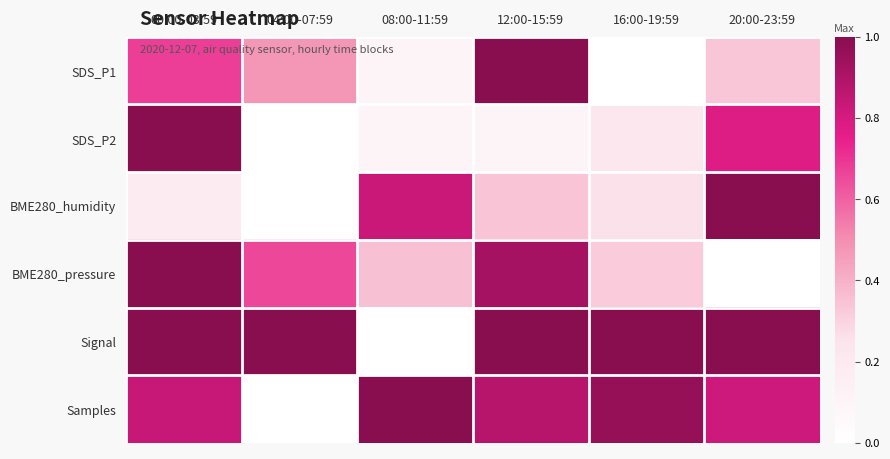

Between 12:00-15:59 and 20:00-23:59, which series saw the biggest shift?

BME280_pressure